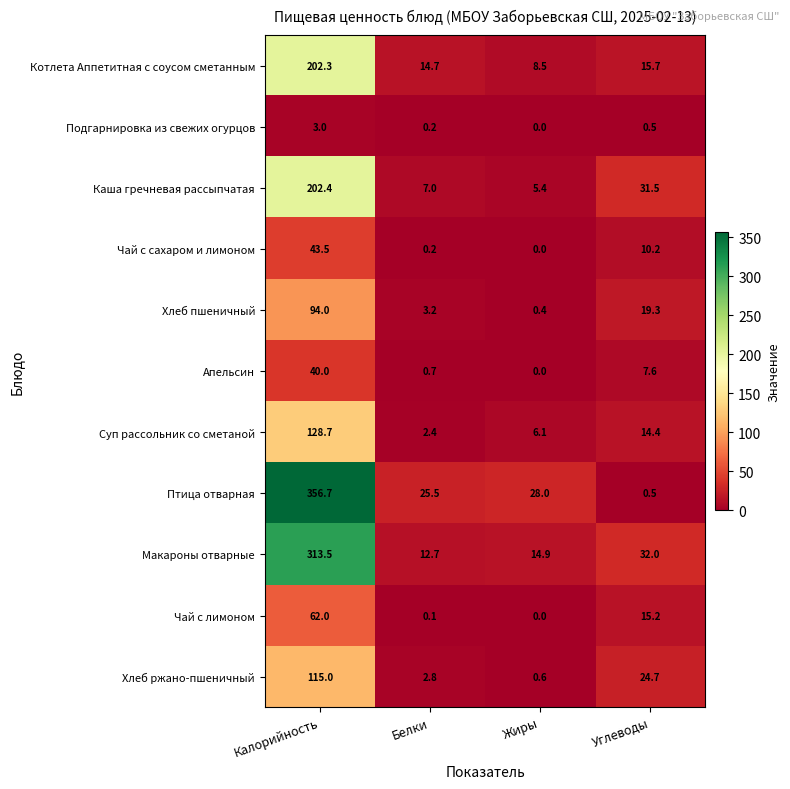

What is the spread (max minus min) of values at Калорийность?

353.7